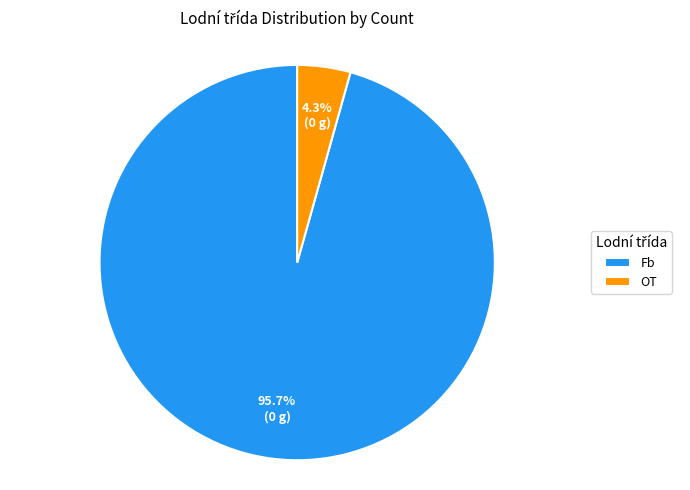

What is the largest slice in the pie chart?

Fb